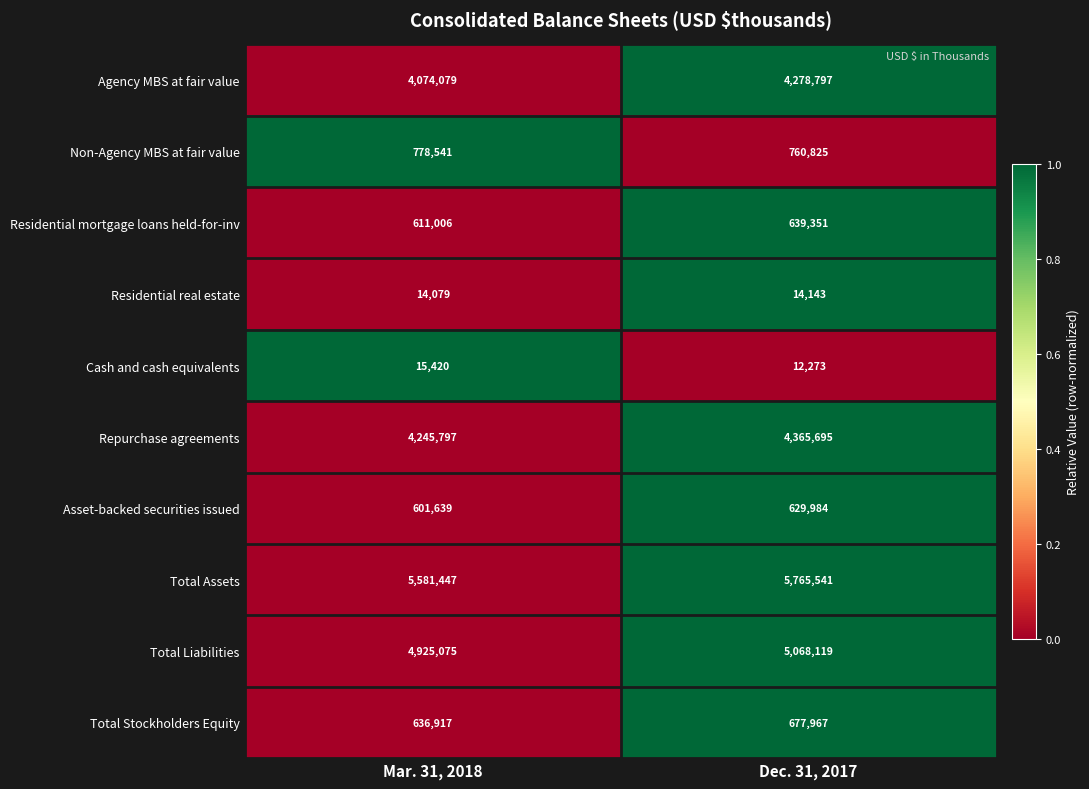

Rank the series at Mar. 31, 2018 from highest to lowest value.

Total Assets, Total Liabilities, Repurchase agreements, Agency MBS at fair value, Non-Agency MBS at fair value, Total Stockholders Equity, Residential mortgage loans held-for-inv, Asset-backed securities issued, Cash and cash equivalents, Residential real estate